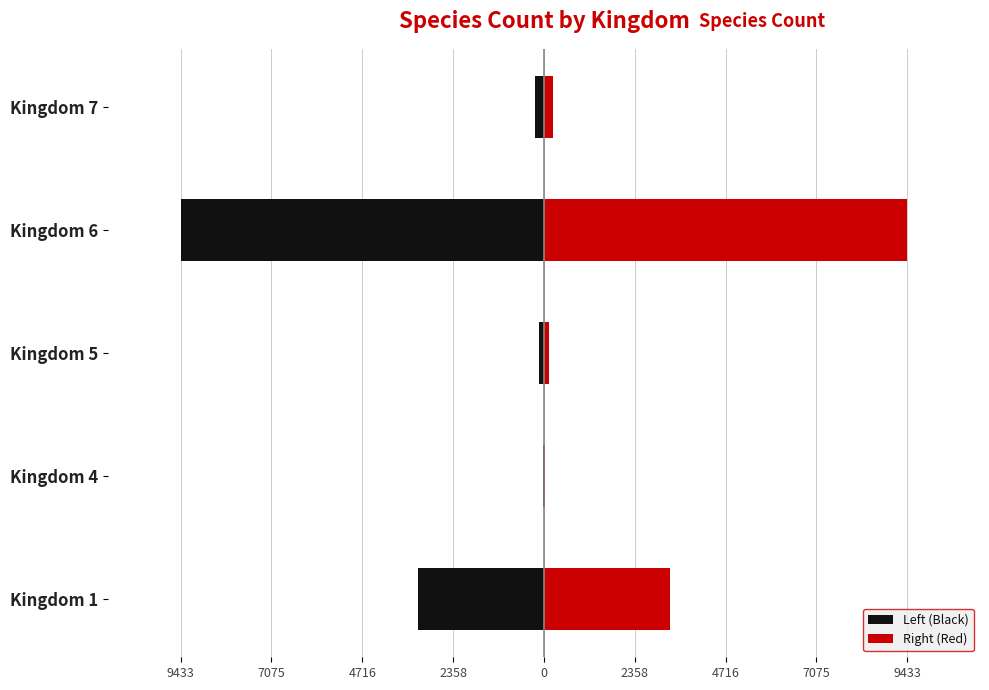

What is the maximum value shown in the chart?

9433.5